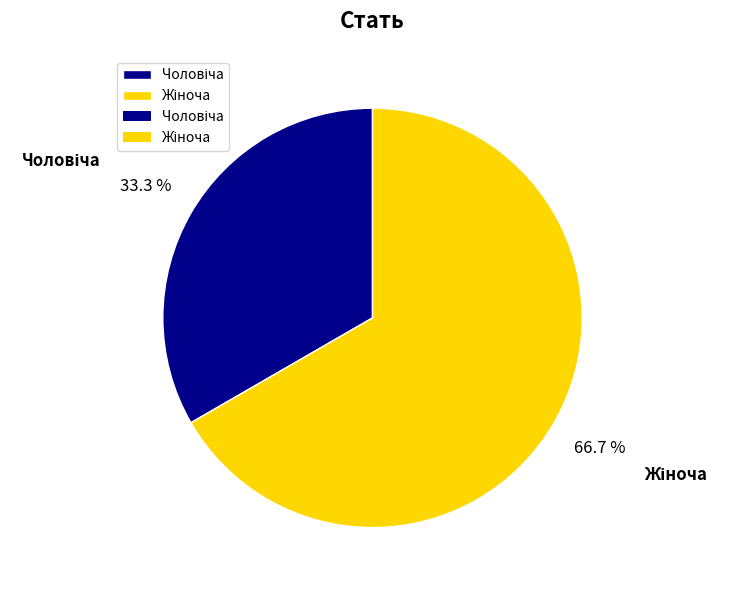

Is there a majority slice in this chart?

Yes